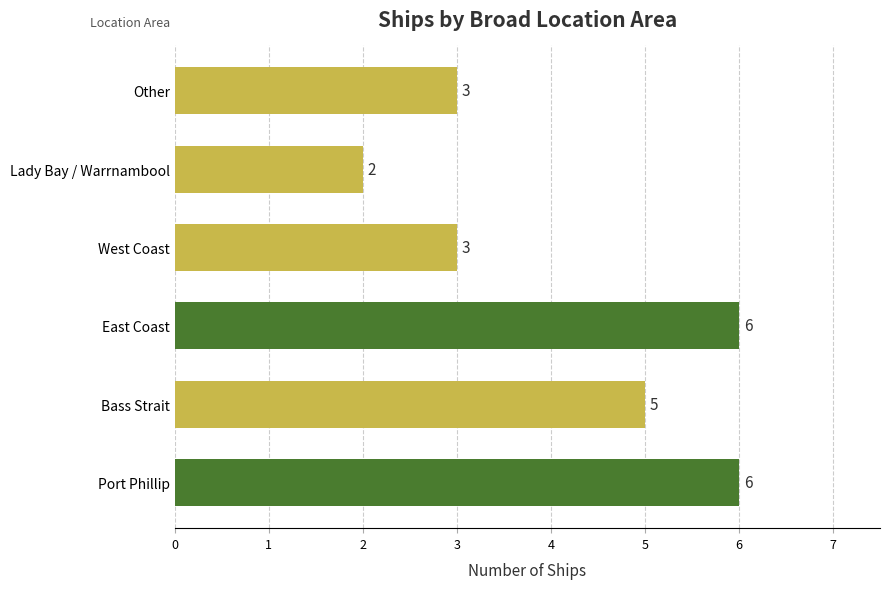

What is the difference between the second highest and minimum values?

4